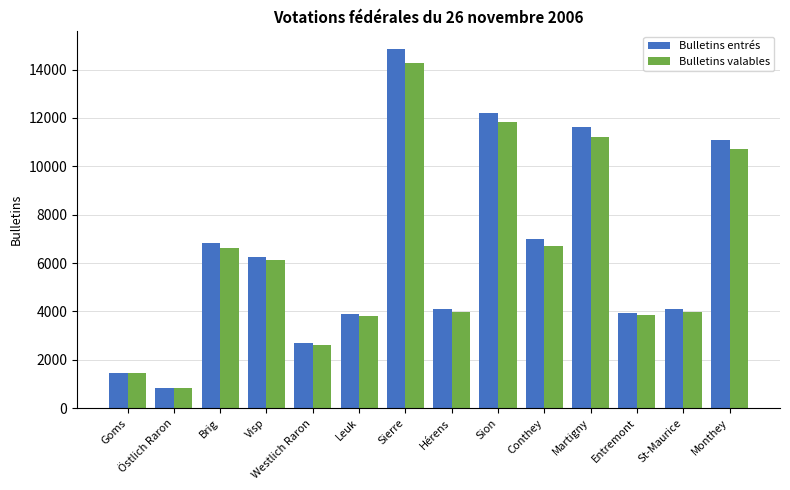

What is the difference between the second highest and second lowest values in the Bulletins entrés series?

10739